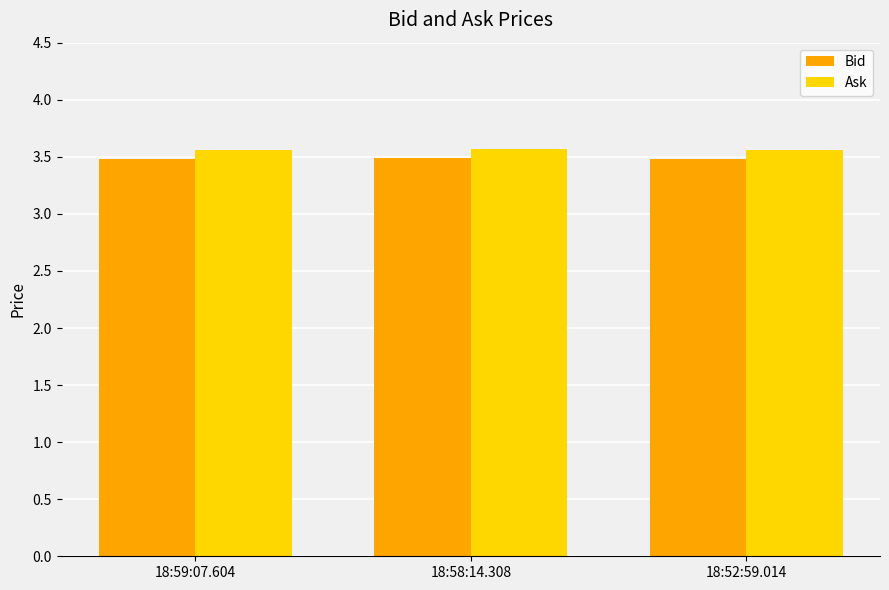

Reading right to left, list all the values displayed in this chart.

Bid: 3.5	3.5	3.5
Ask: 3.6	3.6	3.6